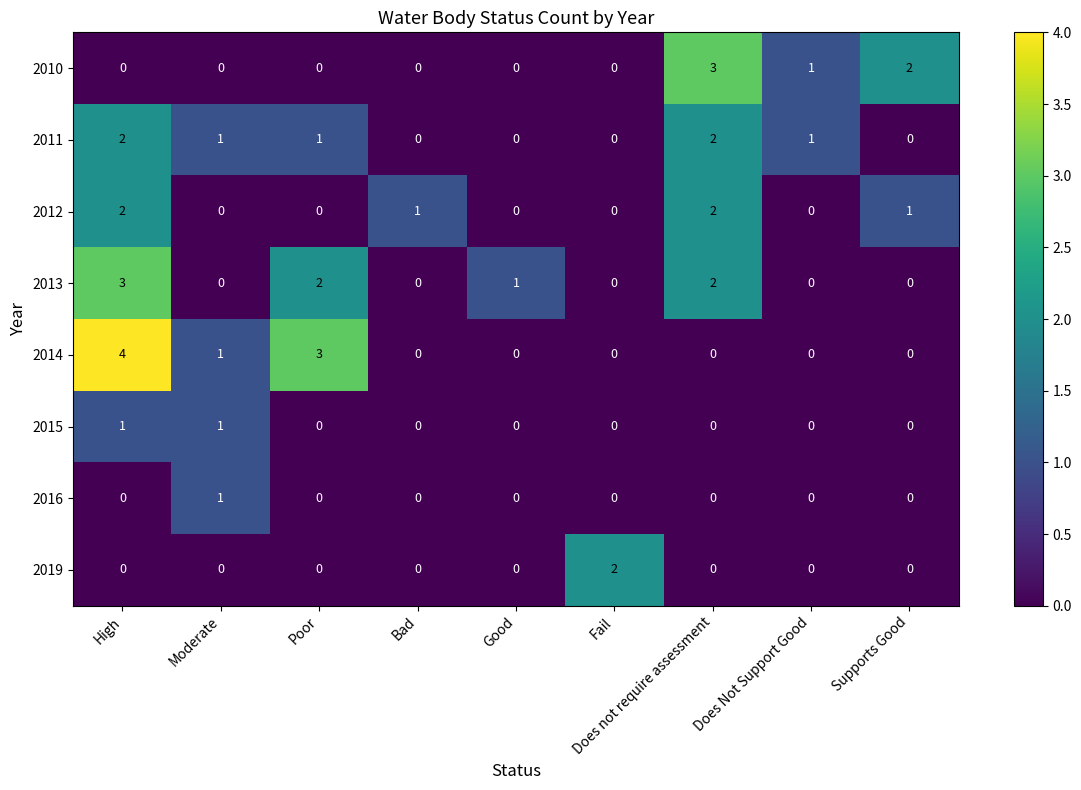

True or false: 2010 has a value of 1 at High.

False